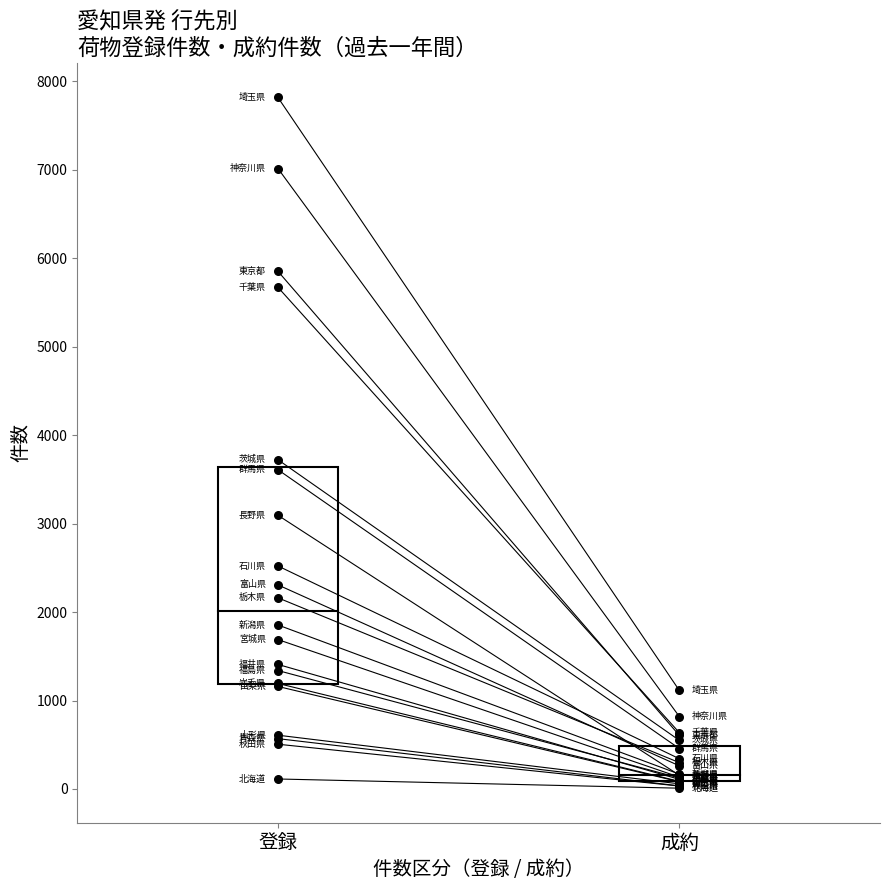

What is the total value across all series at 東京都?

6458